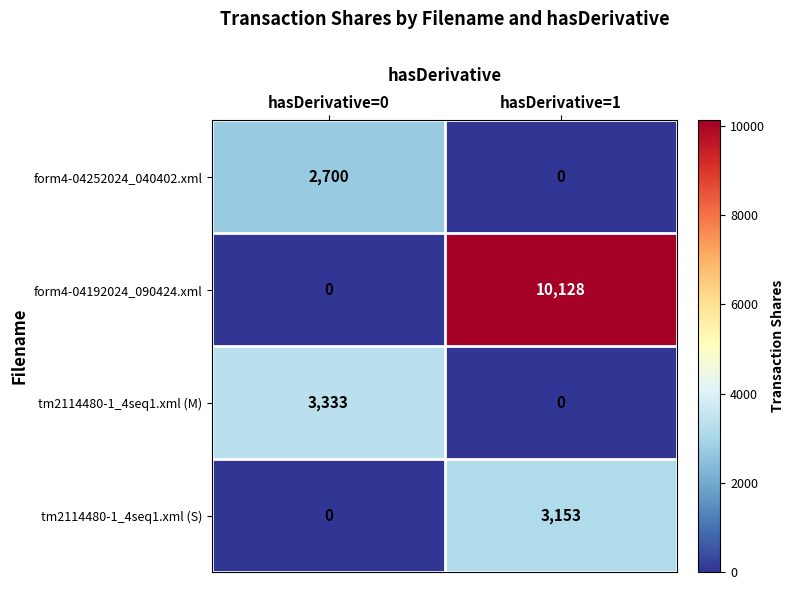

Which series has the widest spread of values?

form4-04192024_090424.xml